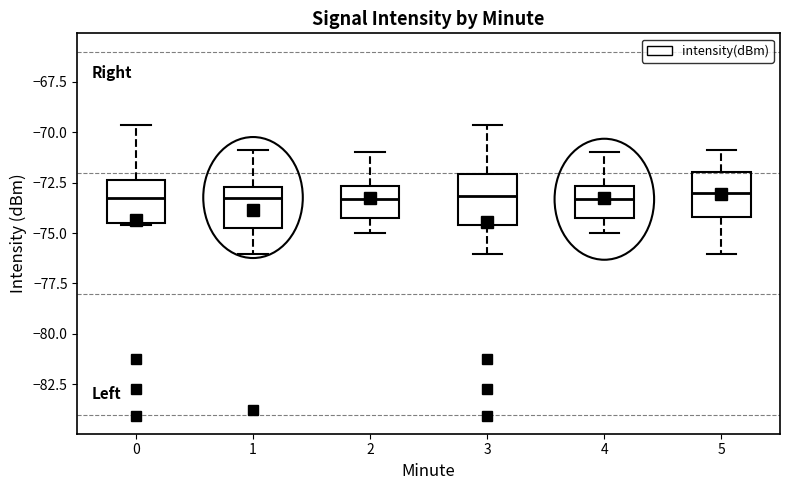

Reading left to right, transcribe this box plot: for each box, give where its median line is, the range the box spans, and where its two whiskers end, as read against the y-axis. The values are not printed on the chart, so give them approximately, as read against the axis.

0: median -73.0, box -74.5 to -72.5, whiskers -74.5 to -69.5
1: median -73.0, box -75.0 to -72.5, whiskers -76.0 to -71.0
2: median -73.5, box -74.5 to -72.5, whiskers -75.0 to -71.0
3: median -73.0, box -74.5 to -72.0, whiskers -76.0 to -69.5
4: median -73.5, box -74.5 to -72.5, whiskers -75.0 to -71.0
5: median -73.0, box -74.0 to -72.0, whiskers -76.0 to -71.0